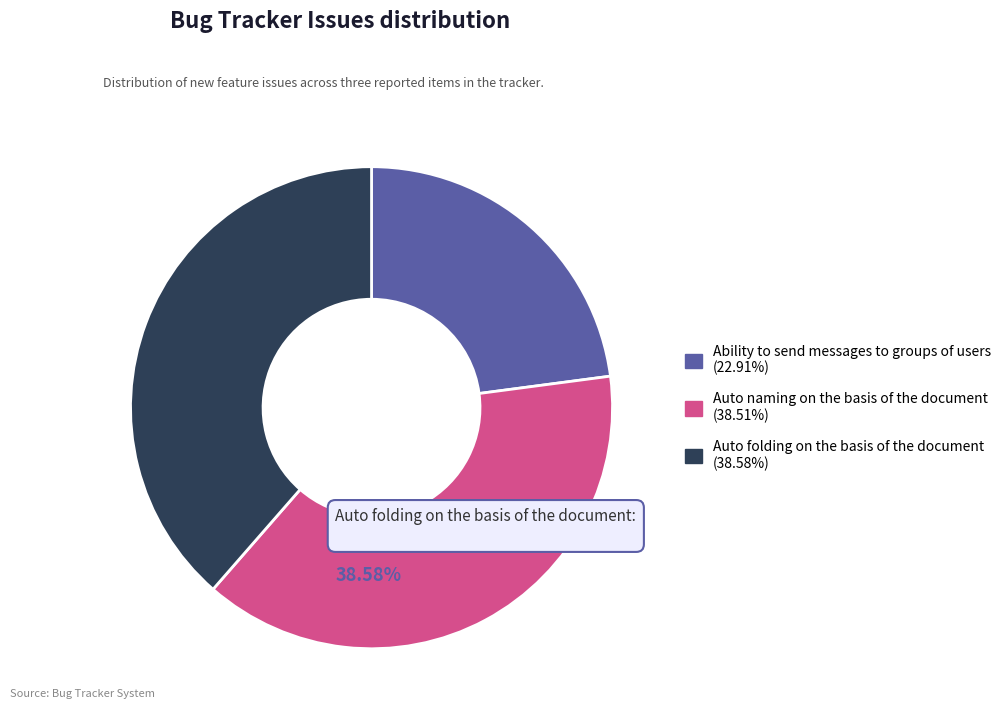

To the nearest percent, what percentage of the pie is Auto folding on the basis of the document?

39%